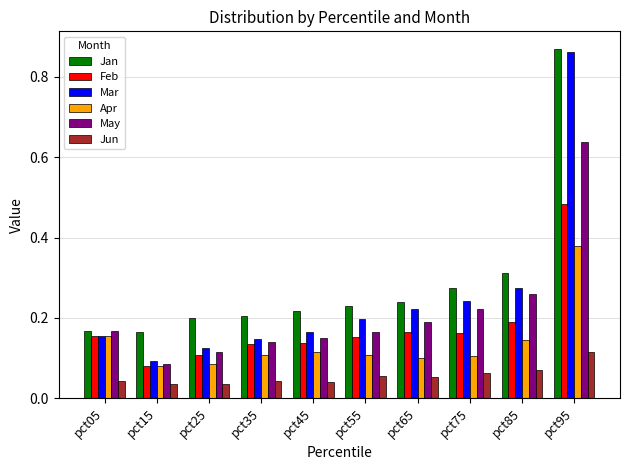

The value of Jan at pct15 is 0.2. True or false?

True